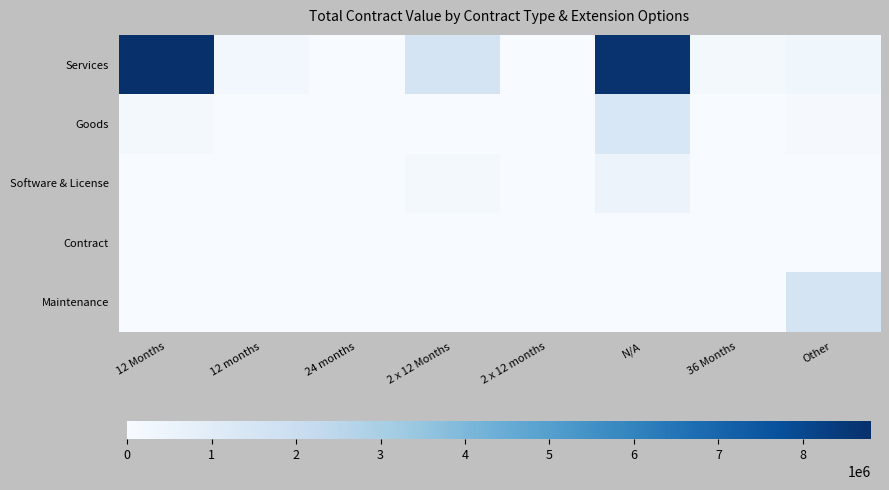

Which series has the widest spread of values?

Services